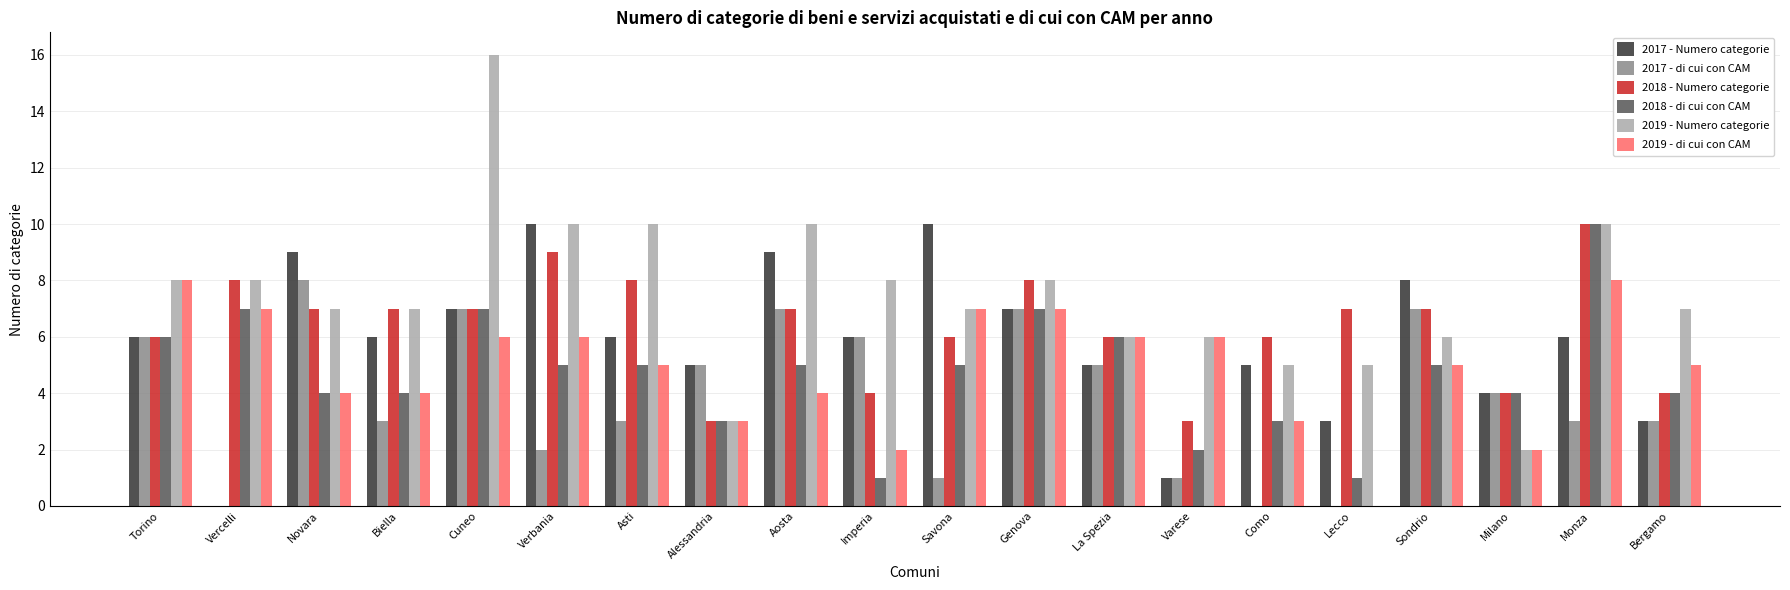

Count the number of categories in the chart.

20